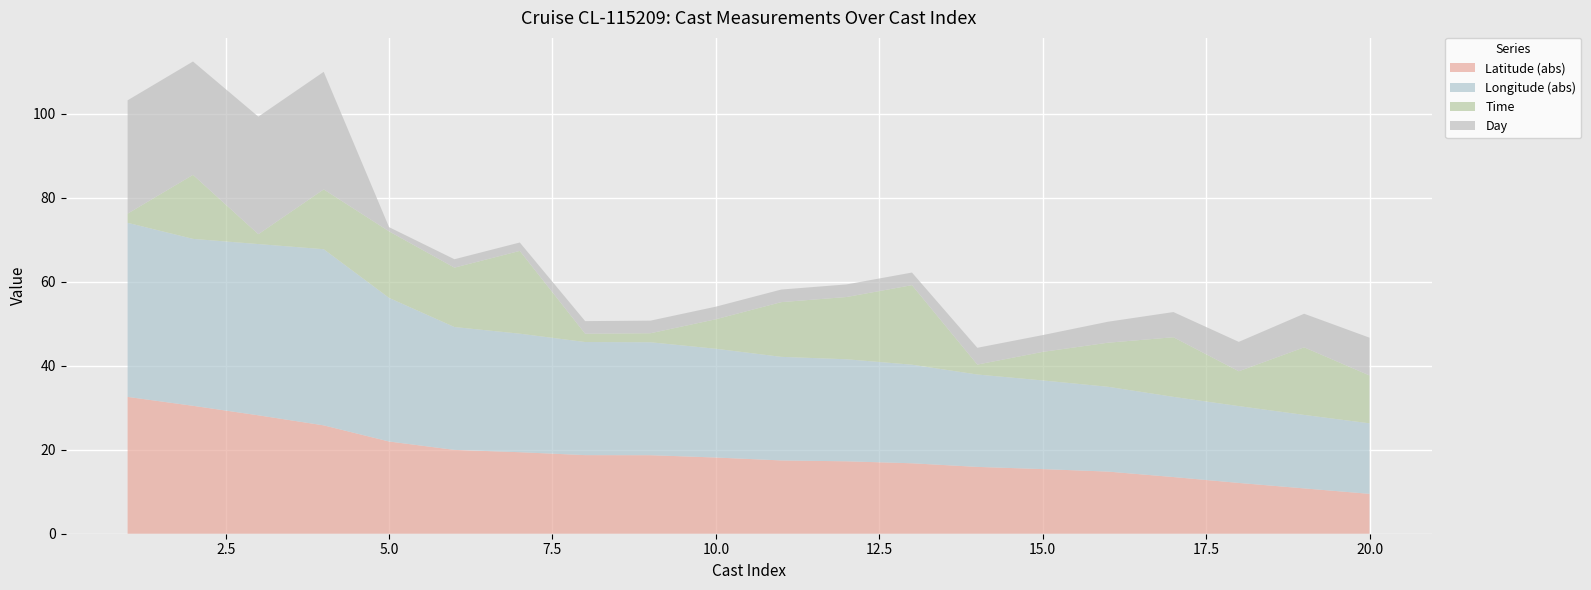

Reading right to left, list all the values displayed in this chart.

Latitude (abs): 9.5	10.8	12.1	13.5	14.8	15.4	15.9	16.8	17.2	17.5	18.2	18.7	18.7	19.4	20.0	22.0	25.8	28.2	30.5	32.6
Longitude (abs): 16.8	17.5	18.3	19.1	20.2	21.1	22.0	23.5	24.3	24.7	25.9	26.9	26.9	28.2	29.3	34.2	42.0	40.8	39.8	41.5
Time: 11.4	16.1	8.3	14.2	10.5	6.8	2.4	18.9	14.8	13.0	7.0	2.1	2.0	19.7	14.2	15.8	14.2	2.4	15.2	2.2
Day: 9.0	8.0	7.0	6.0	5.0	4.0	4.0	3.0	3.0	3.0	3.0	3.0	3.0	2.0	2.0	1.0	28.0	28.0	27.0	27.0
Cast Index: 20.0	19.0	18.0	17.0	16.0	15.0	14.0	13.0	12.0	11.0	10.0	9.0	8.0	7.0	6.0	5.0	4.0	3.0	2.0	1.0